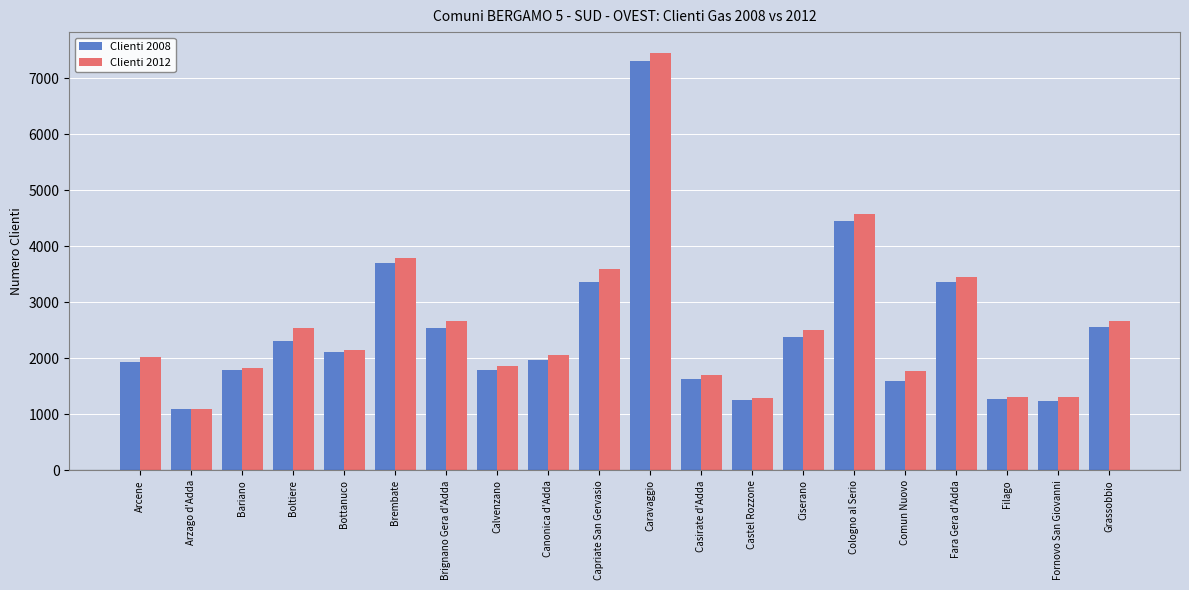

Rank the series by their maximum value, from lowest to highest.

Clienti 2008, Clienti 2012